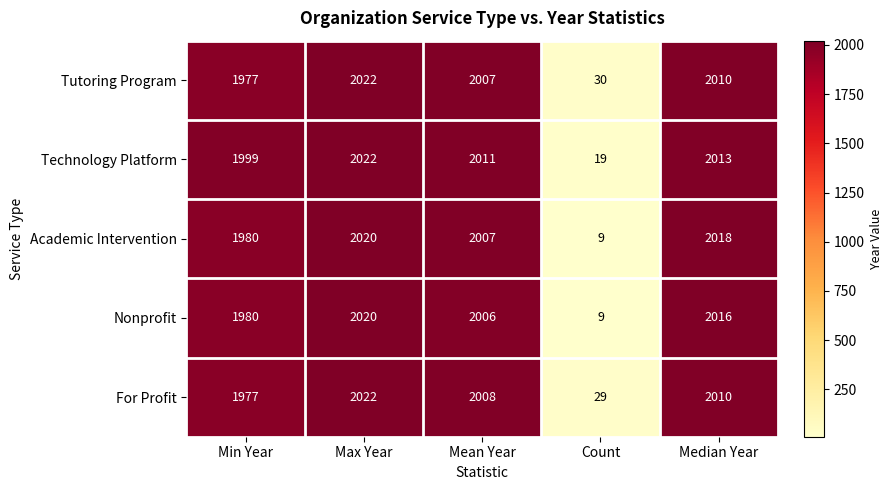

How many distinct data groups are displayed?

5